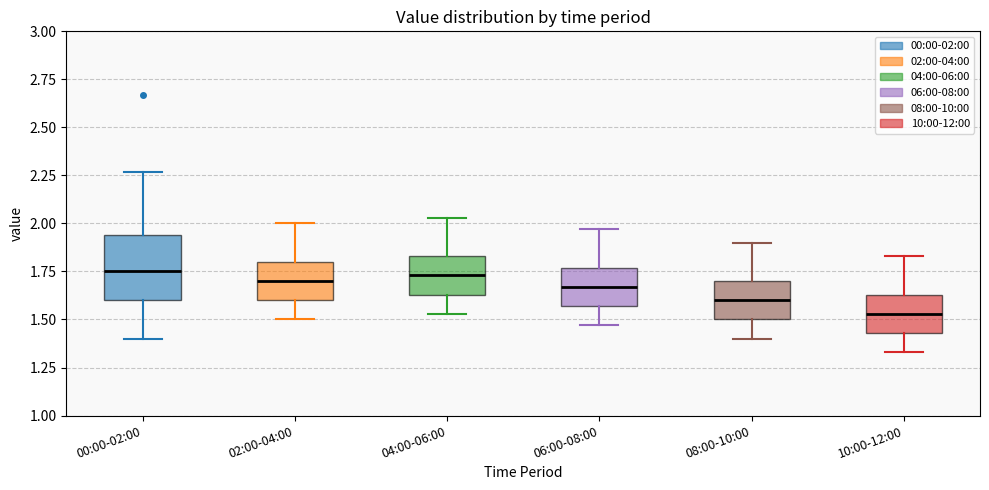

Reading left to right, read every box against the y-axis: the position of its median line, the range the box covers, and the ends of its whiskers. The values are not printed on the chart, so give them approximately, as read against the axis.

00:00-02:00: median 1.75, box 1.60 to 1.95, whiskers 1.40 to 2.25
02:00-04:00: median 1.70, box 1.60 to 1.80, whiskers 1.50 to 2.00
04:00-06:00: median 1.75, box 1.65 to 1.85, whiskers 1.55 to 2.05
06:00-08:00: median 1.65, box 1.55 to 1.75, whiskers 1.45 to 1.95
08:00-10:00: median 1.60, box 1.50 to 1.70, whiskers 1.40 to 1.90
10:00-12:00: median 1.55, box 1.45 to 1.65, whiskers 1.35 to 1.85